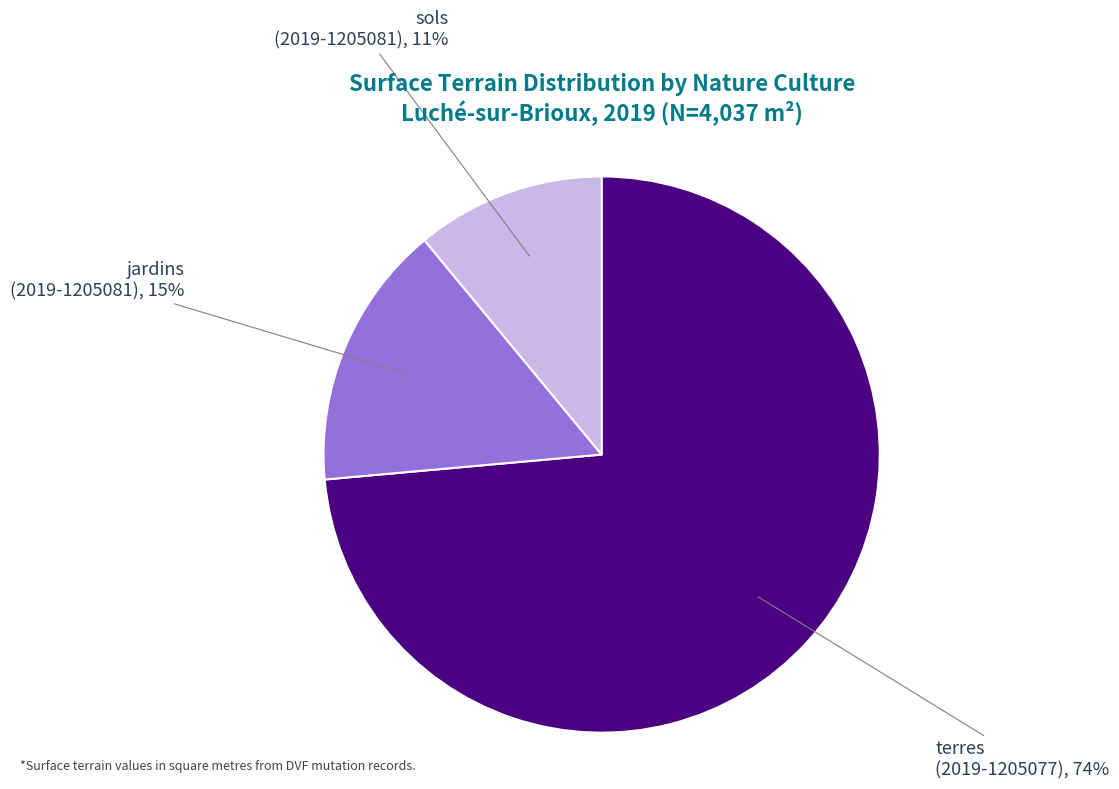

Which slice is the smallest?

sols (2019-1205081)